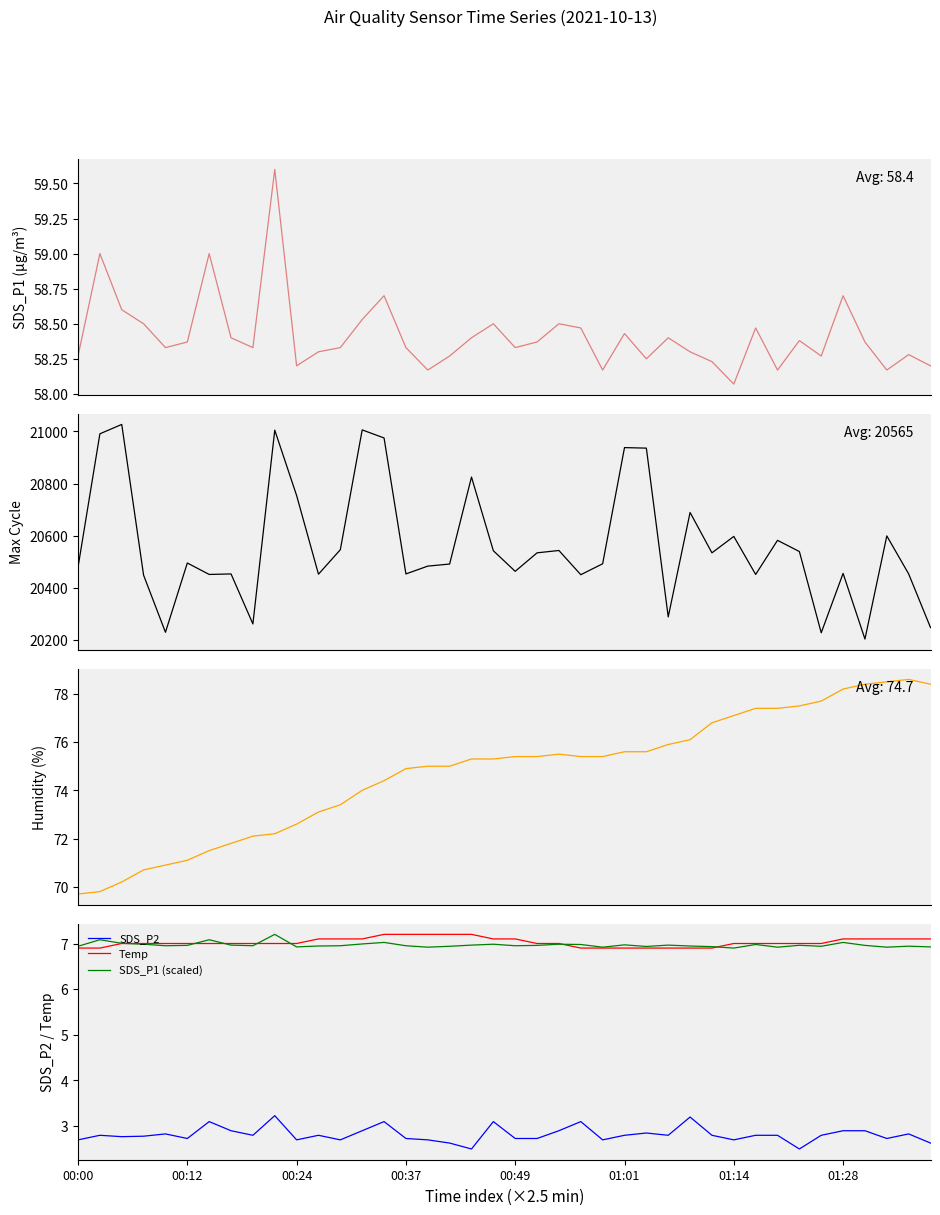

What is the minimum value for SDS_P2?

2.5